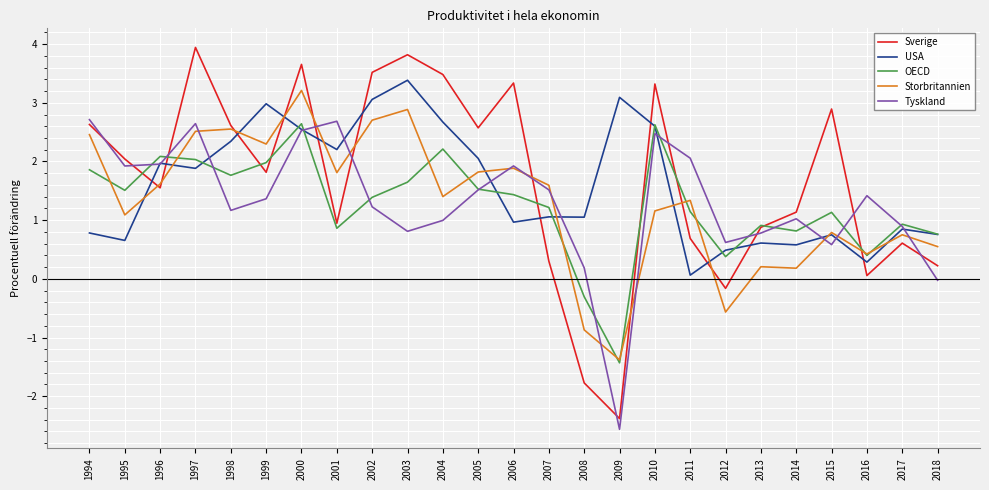

What is the difference between the USA values at 2010 and 2013?

2.0